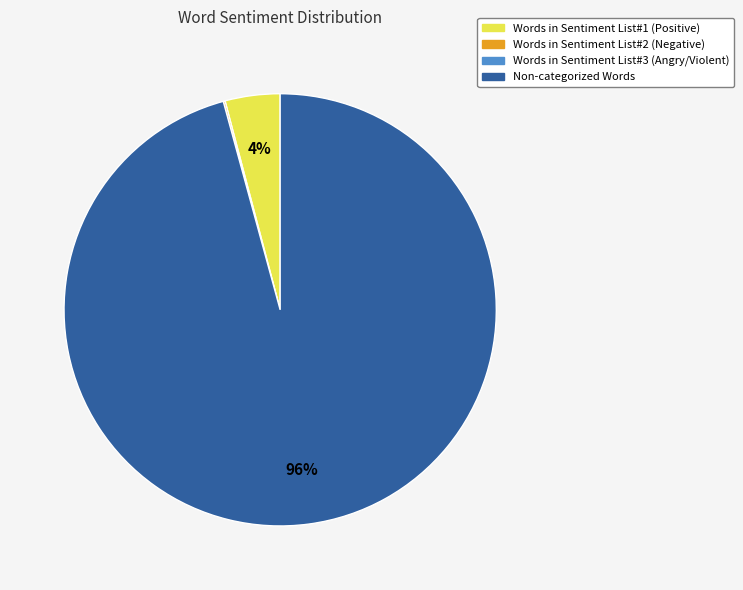

To the nearest percent, what is the average slice percentage?

33%